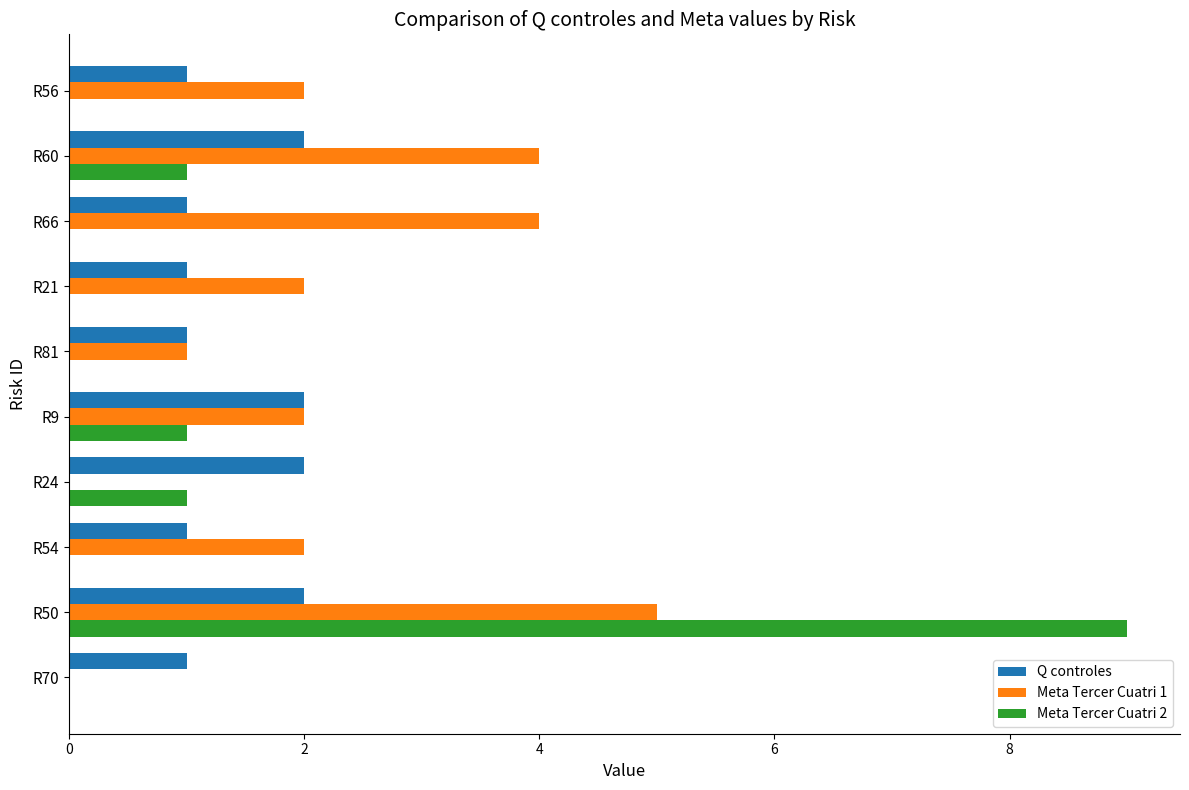

At which category is the sum across all series the highest?

R50